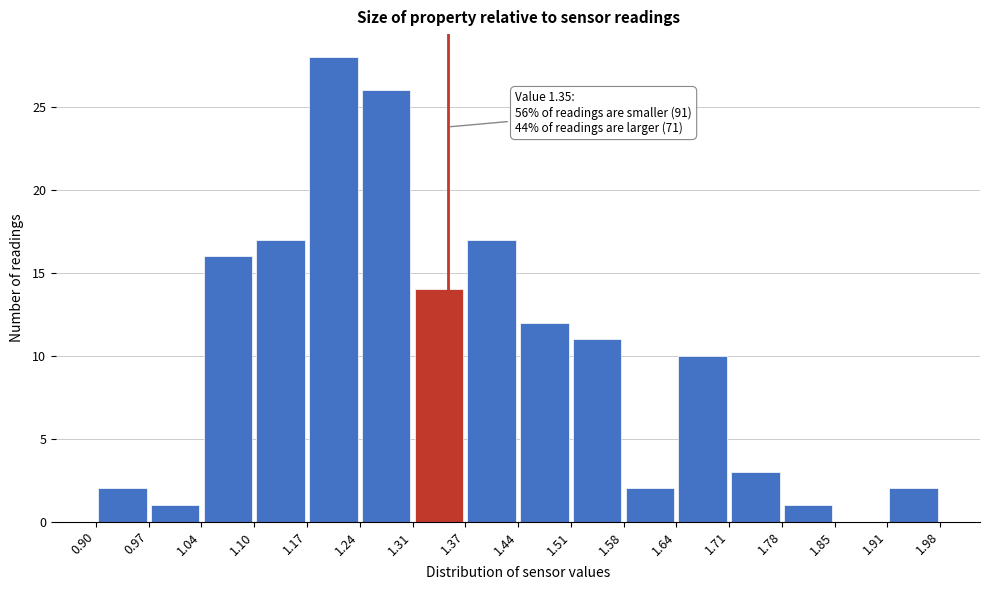

Over which range of the x-axis is the bar tallest?

1.17 to 1.24